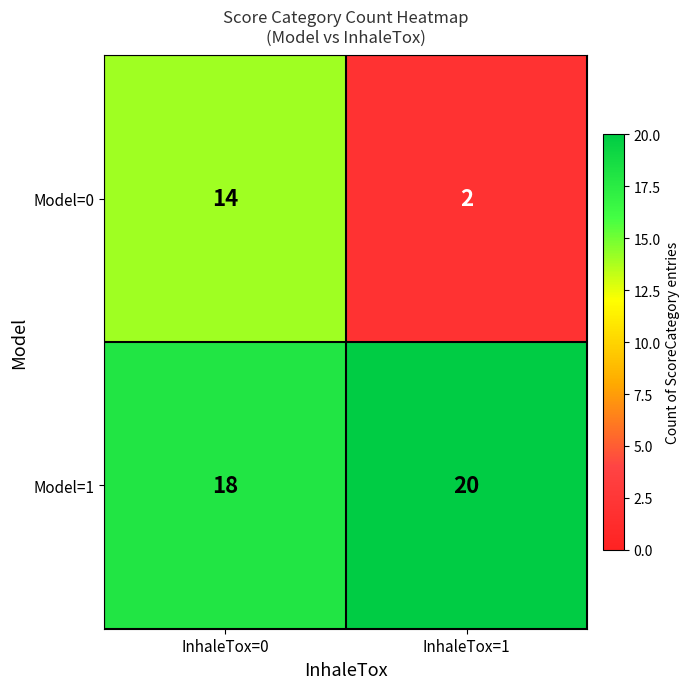

What value does the Model=0 series have at InhaleTox=0?

14